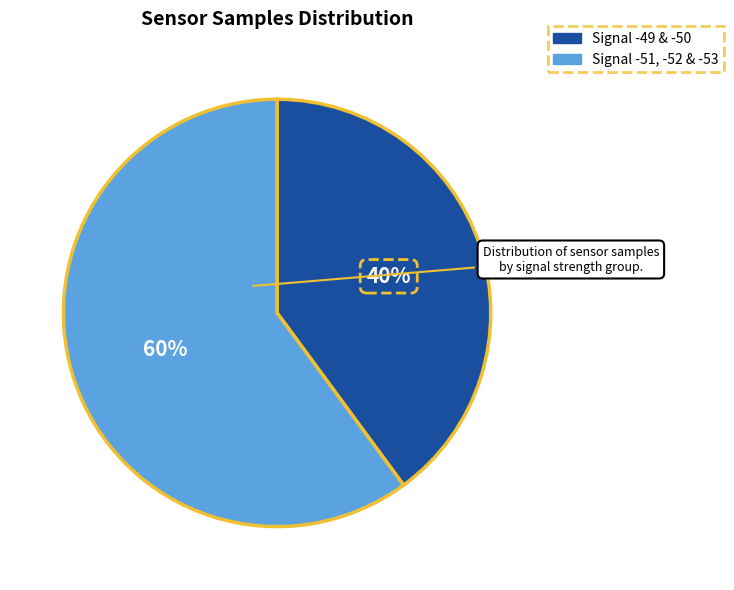

How many slices are in this pie chart?

2